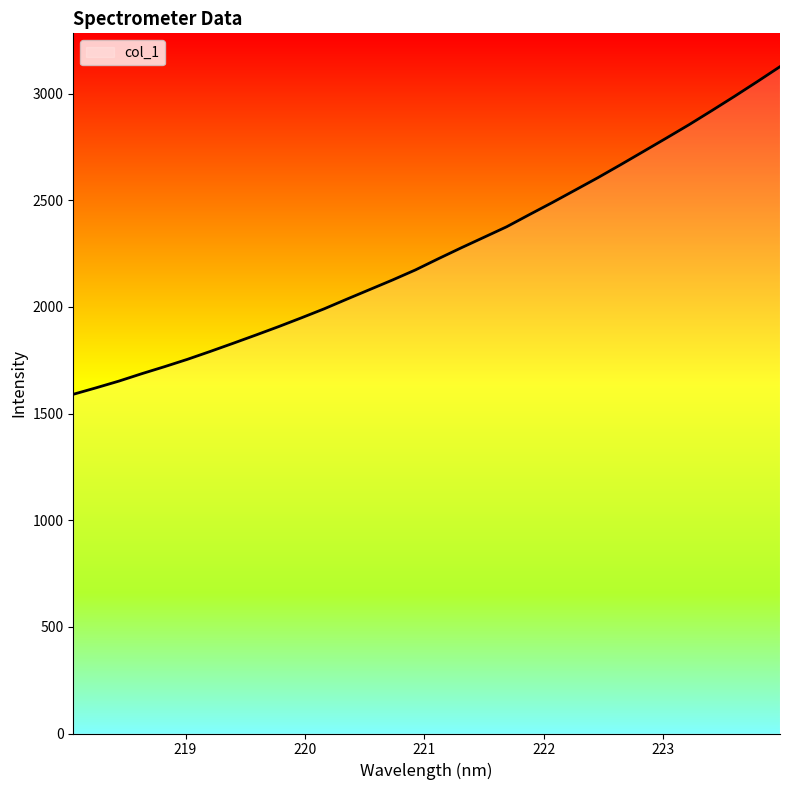

What is the difference between the maximum and minimum values?

1536.2